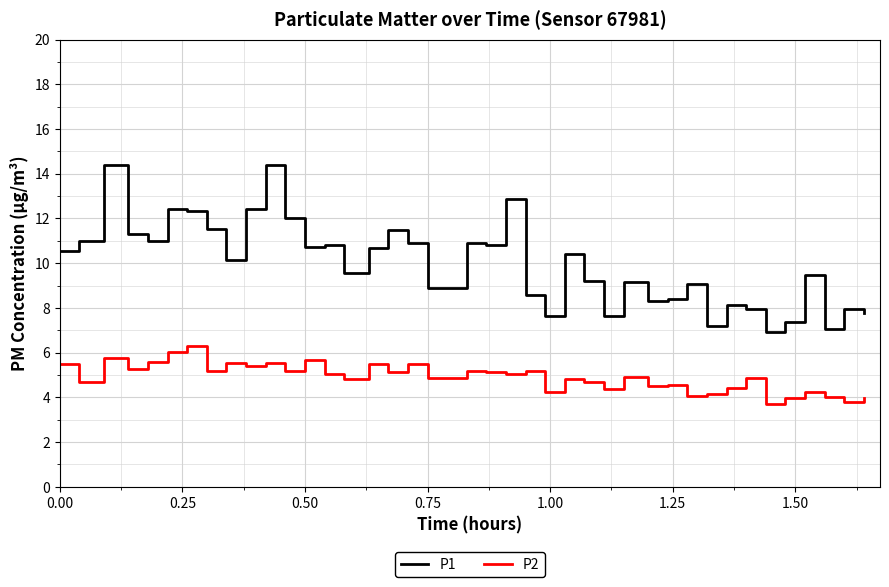

What is the smallest value displayed?

3.7